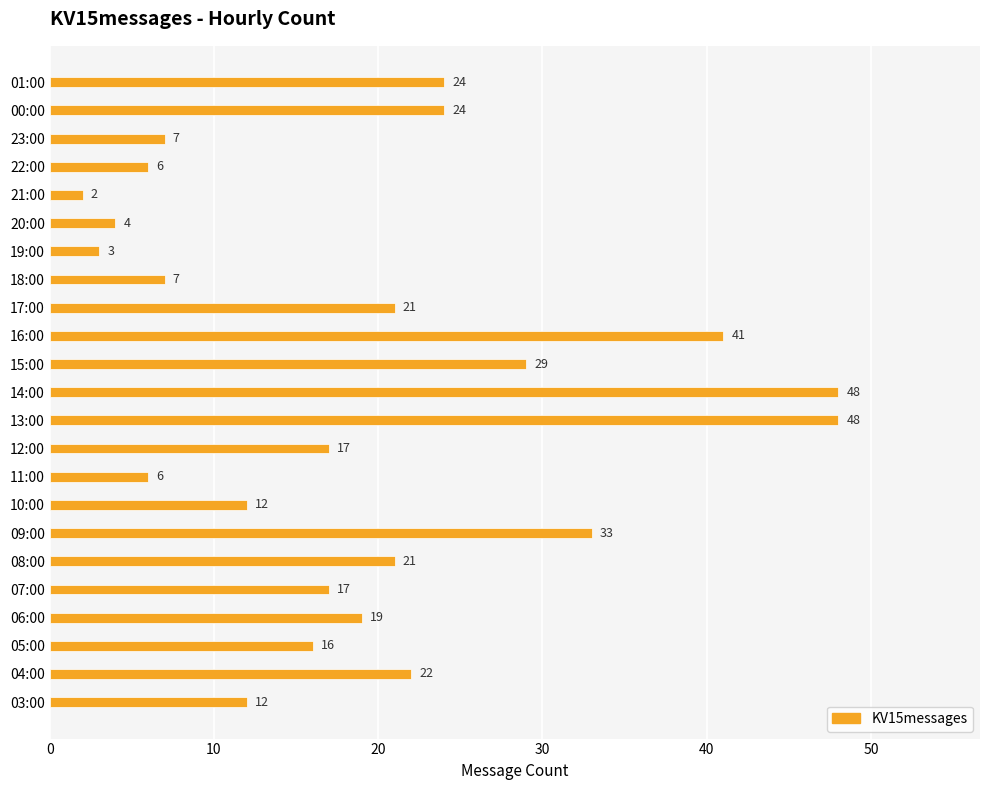

What is the ratio of the value at 11:00 to the value at 07:00?

0.4